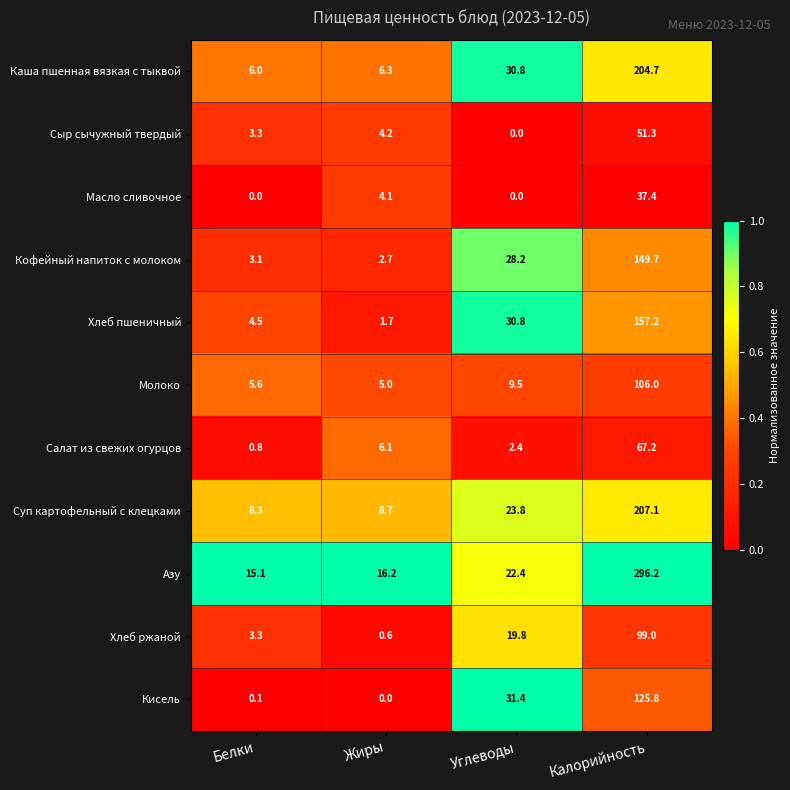

List the series in order of their peak value, highest first.

Азу, Суп картофельный с клецками, Каша пшенная вязкая с тыквой, Хлеб пшеничный, Кофейный напиток с молоком, Кисель, Молоко, Хлеб ржаной, Салат из свежих огурцов, Сыр сычужный твердый, Масло сливочное